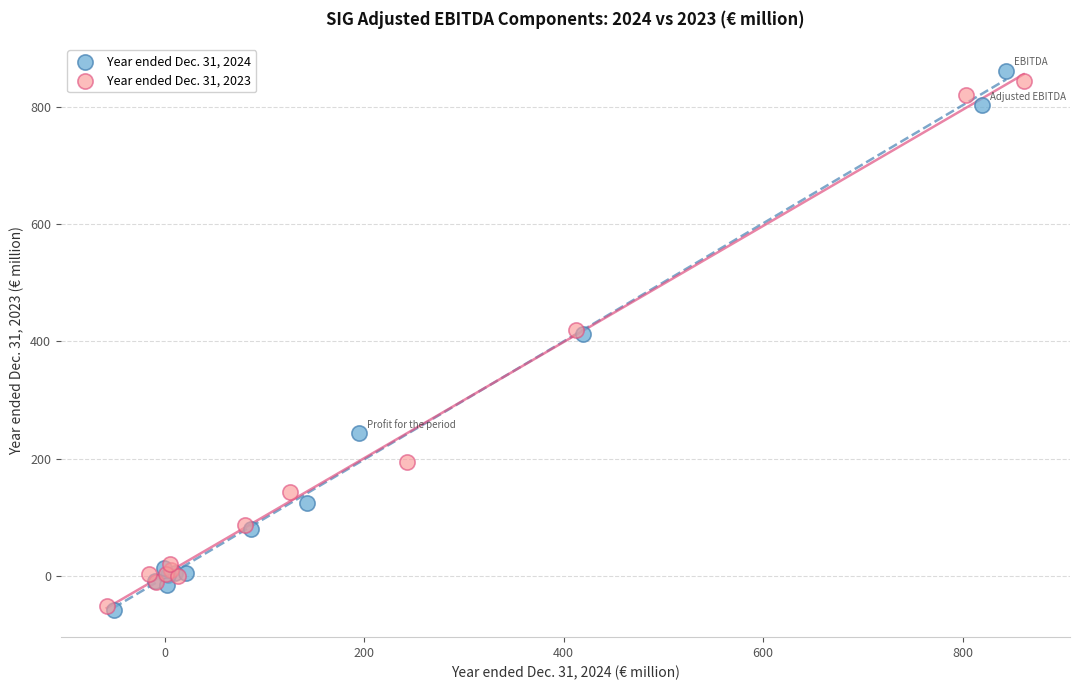

Which series has the largest Y range (max minus min)?

Year ended Dec. 31, 2024